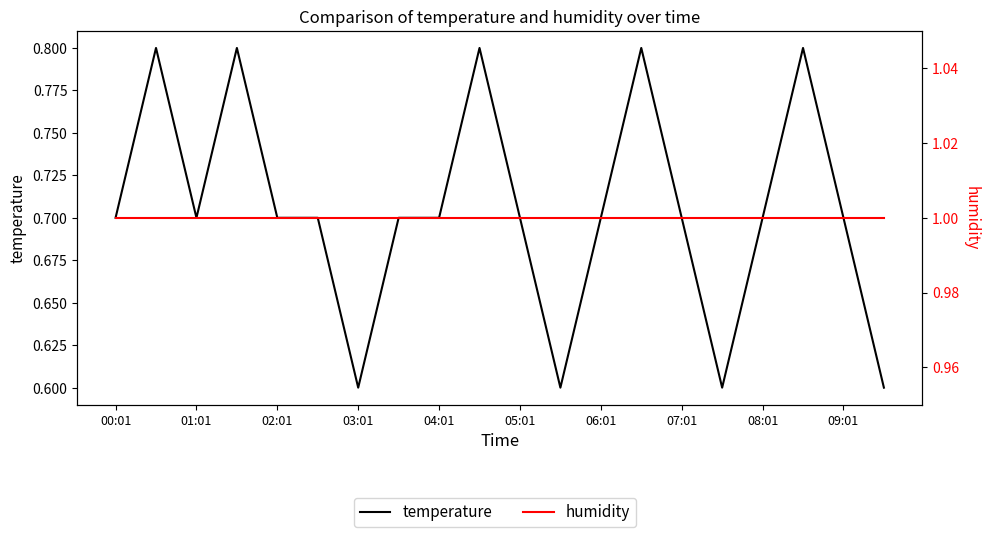

What is the highest value of the temperature series?

0.8